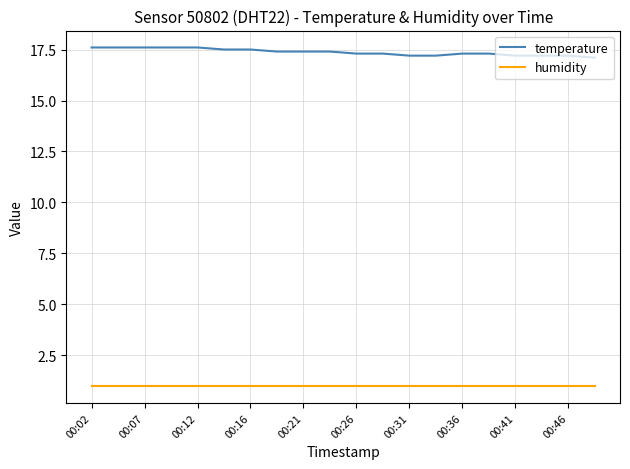

What are all the series names shown in the legend?

temperature, humidity